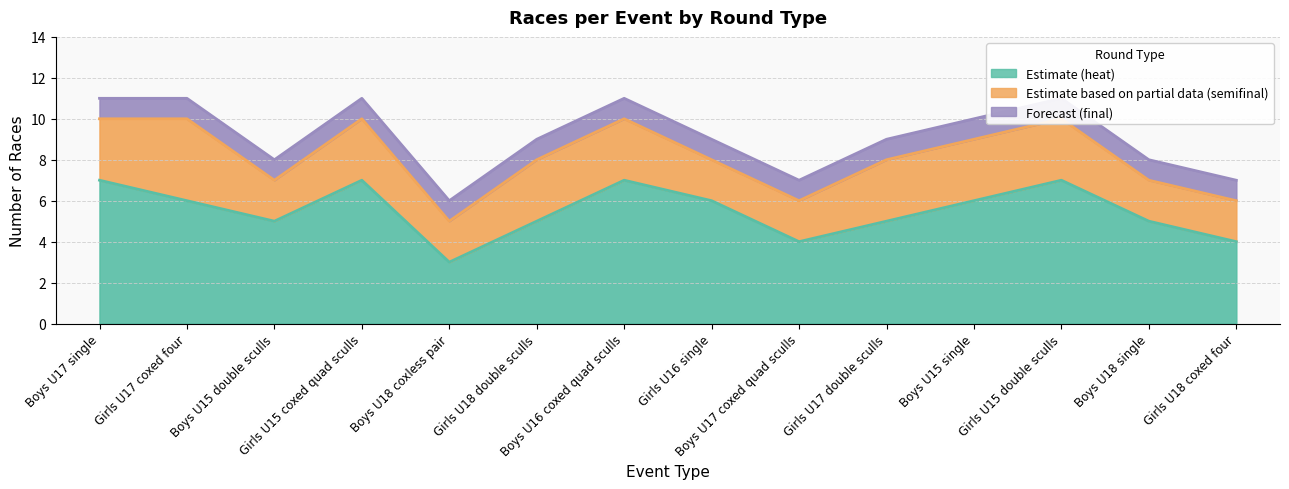

True or false: semifinal and heat cross at least once.

False